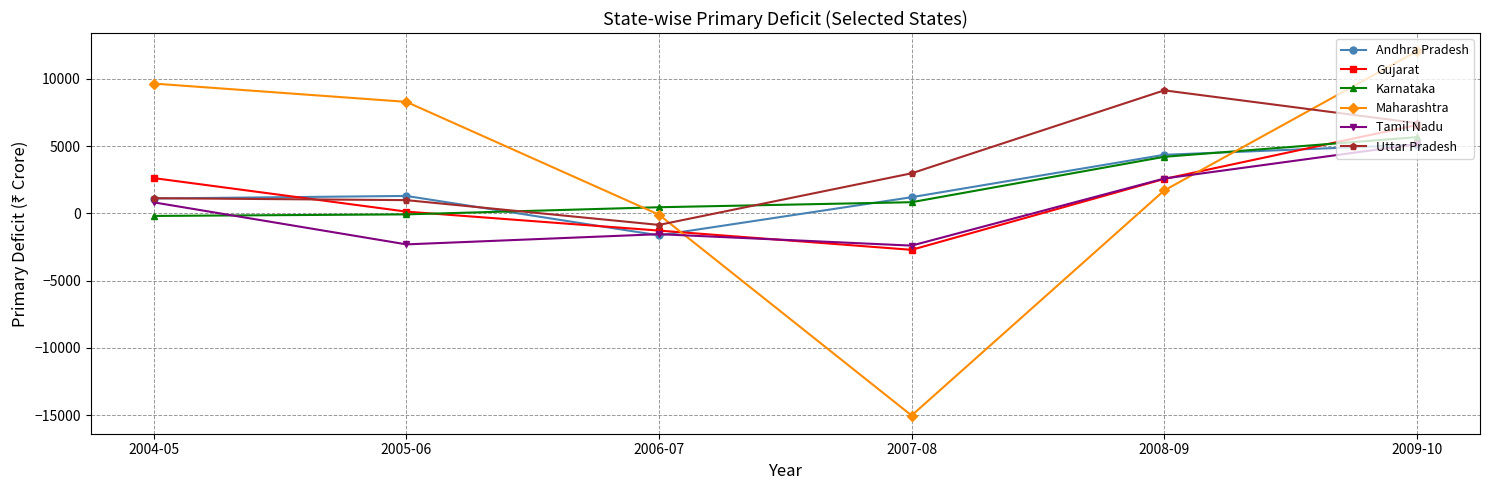

True or false: Maharashtra has more than 2 points higher than both neighbors.

False